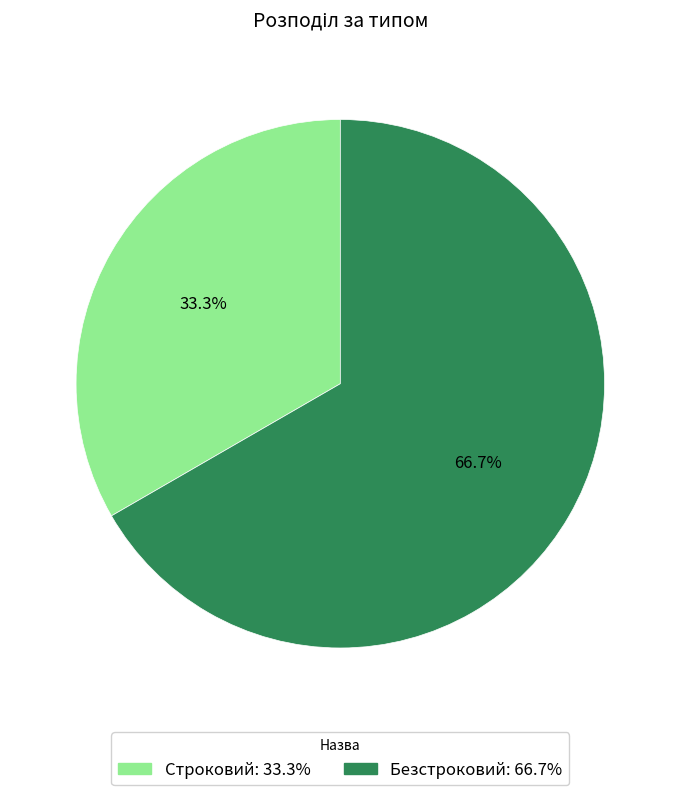

True or false: Строковий accounts for 47% of the total.

False